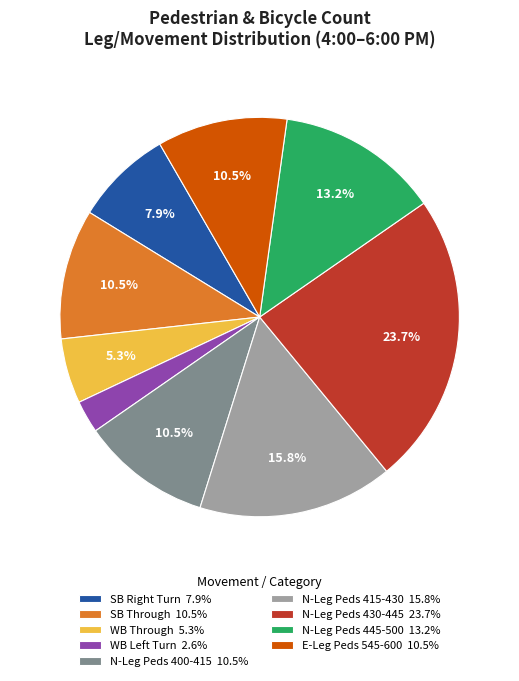

Is there a majority slice in this chart?

No